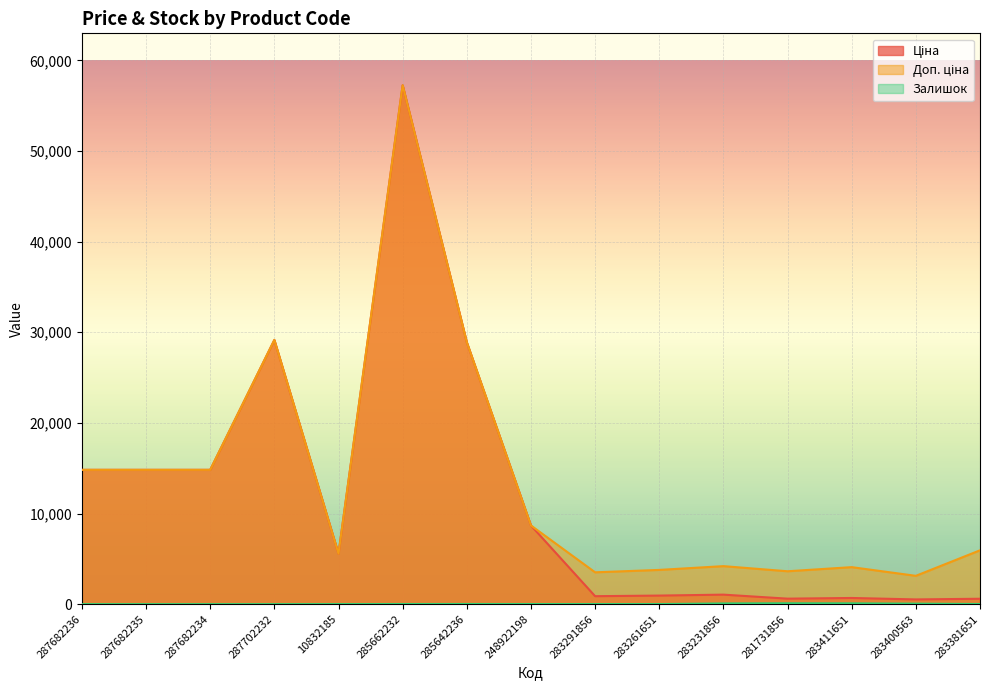

True or false: Залишок and Доп. ціна cross at least once.

False